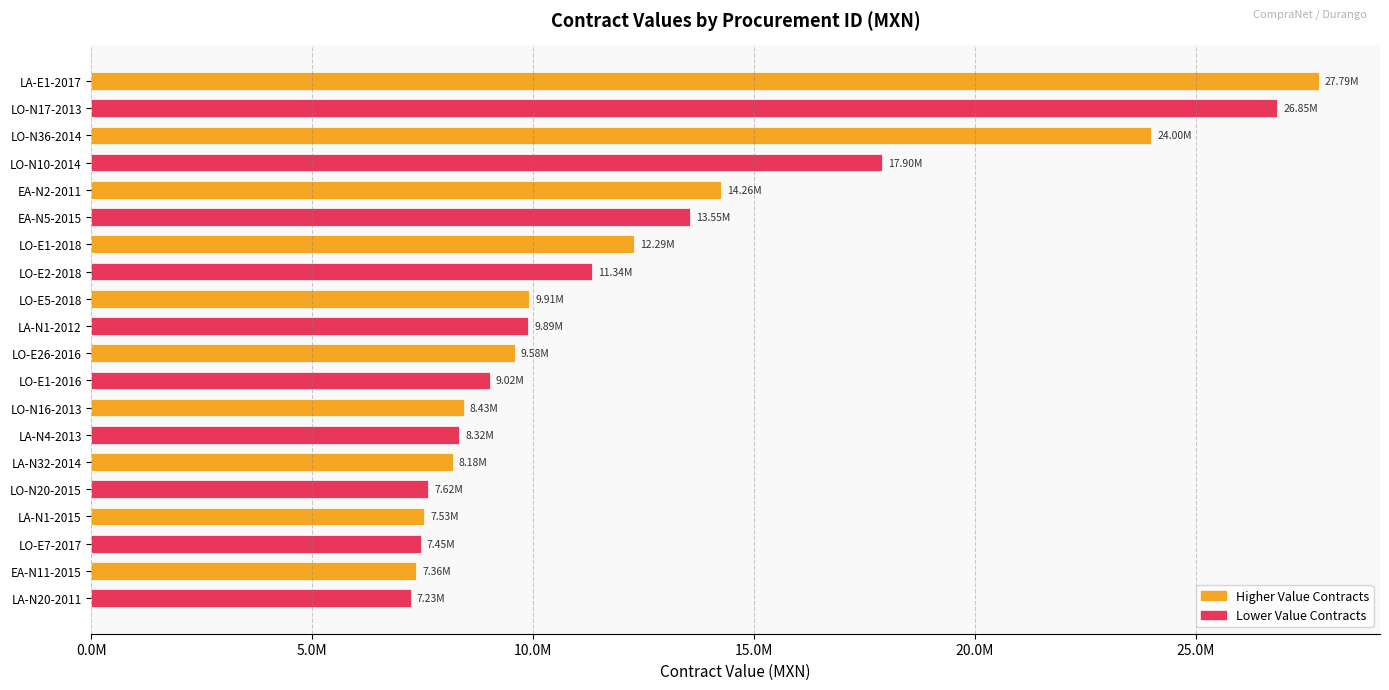

At which category does the chart reach its peak across all series?

LA-E1-2017